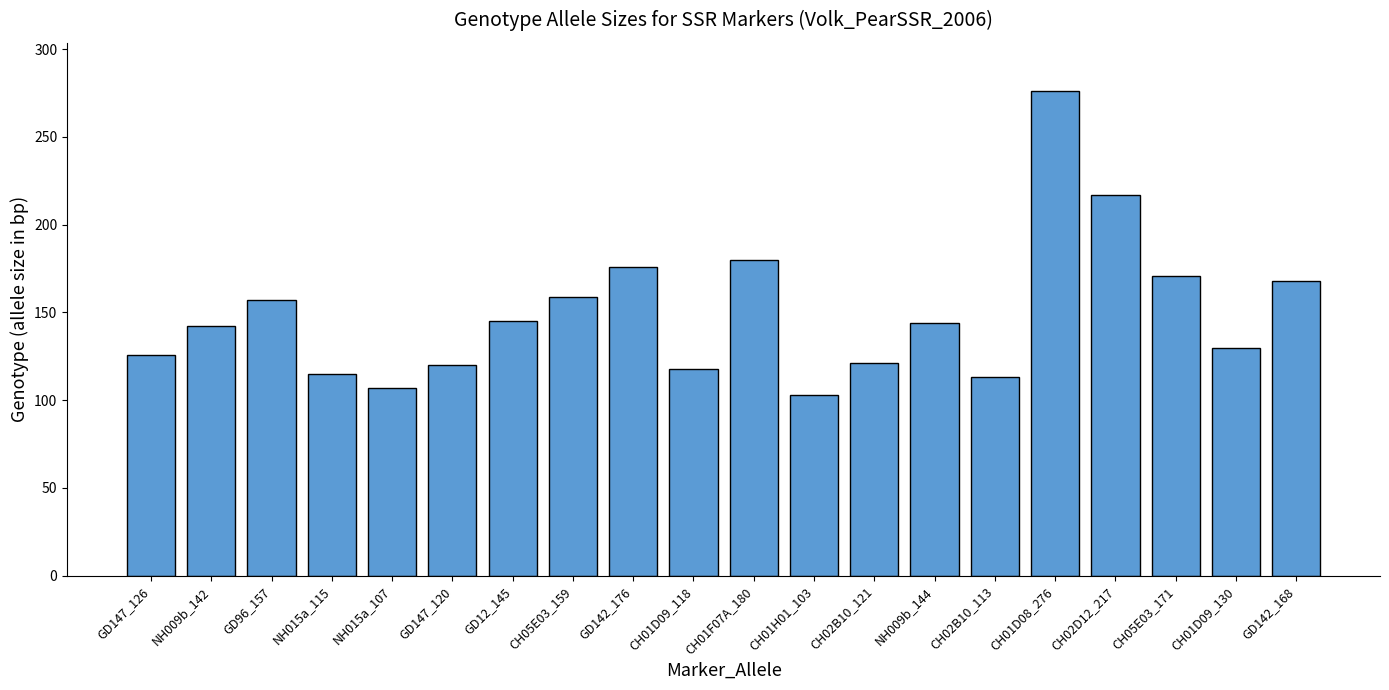

What is the difference between the maximum and minimum values?

173